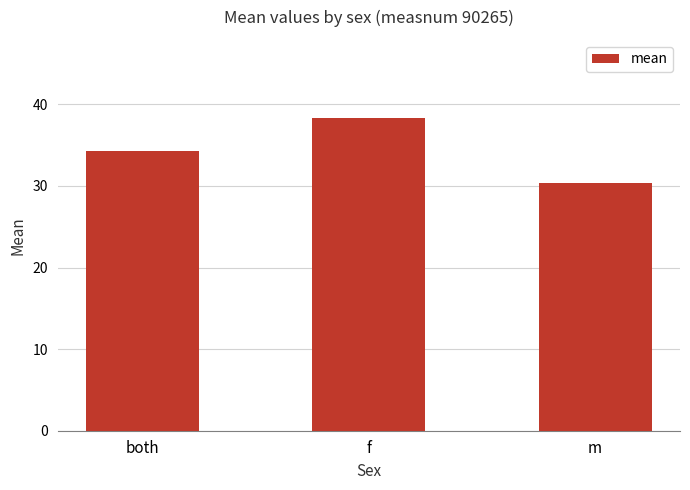

What is the label of the 1st bar from the left?

both